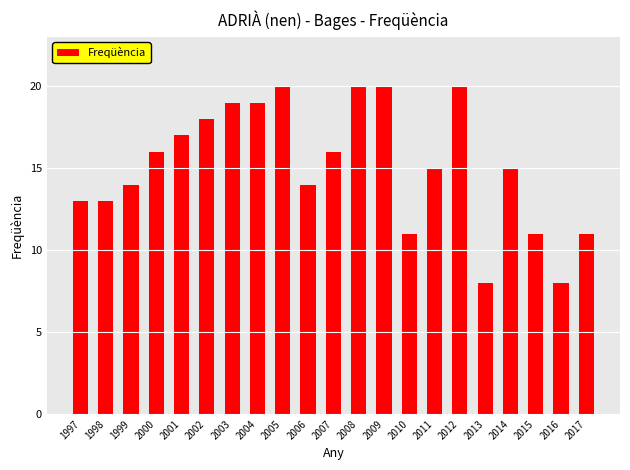

What is the difference between the values at 2000 and 2005?

4